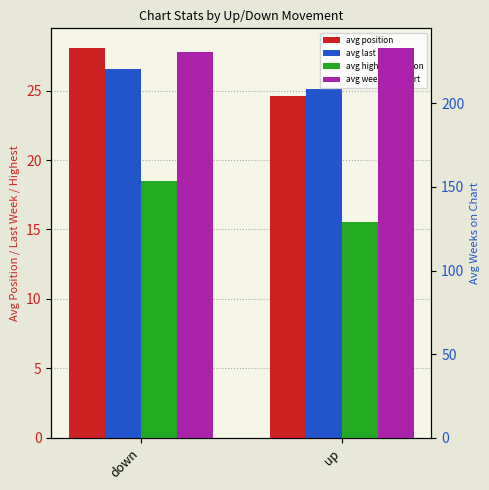

What are all the series names shown in the legend?

avg position, avg last week, avg highest position, avg weeks on chart